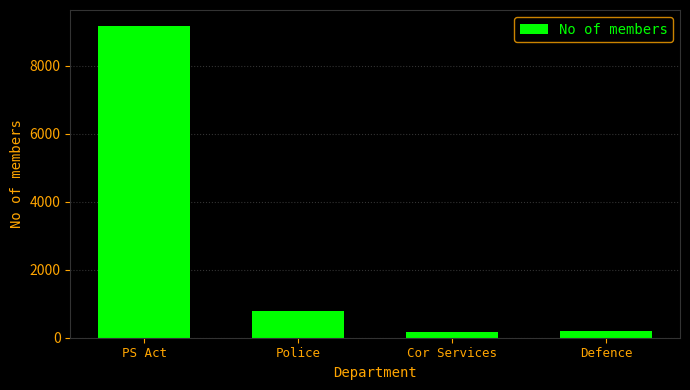

What is the greatest value displayed?

9187